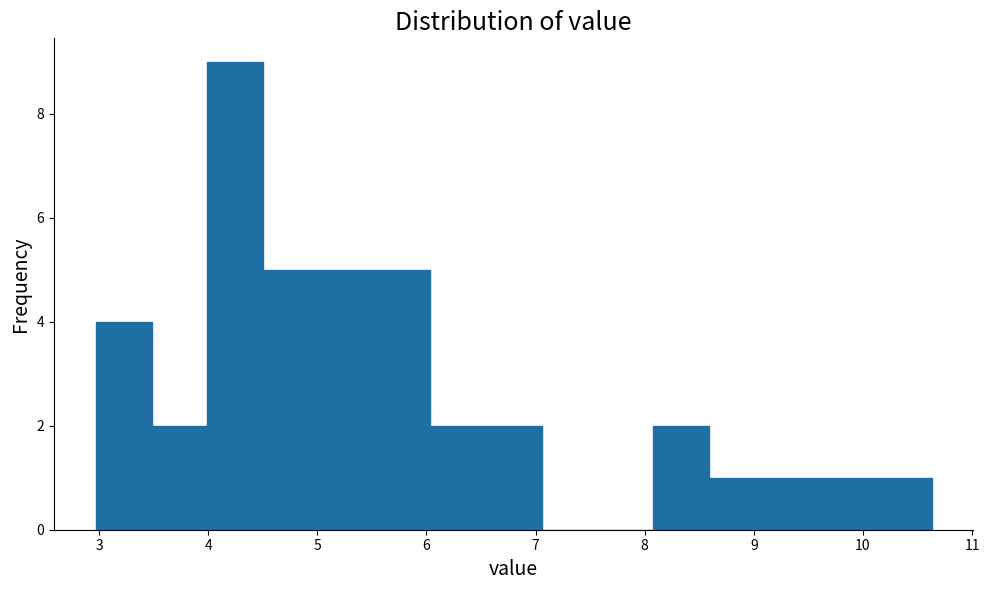

Over which range of the x-axis is the bar tallest?

4.0 to 4.5